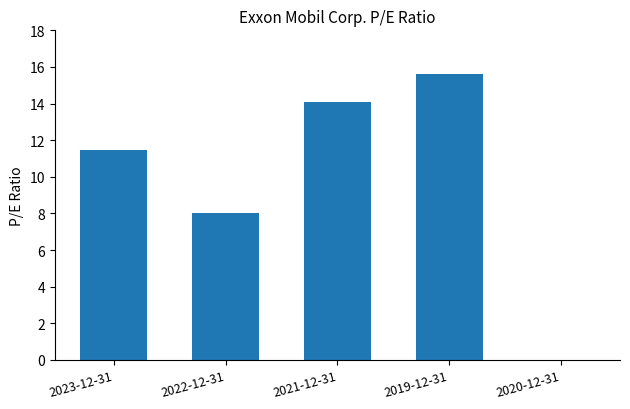

The value at 2023-12-31 is 11.5. True or false?

True